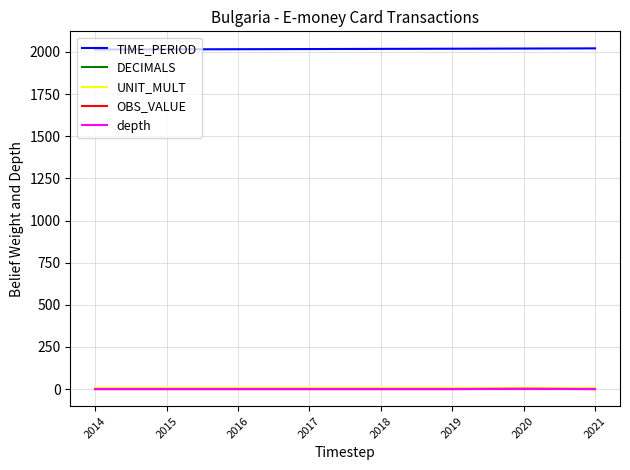

Count the number of categories in the chart.

8